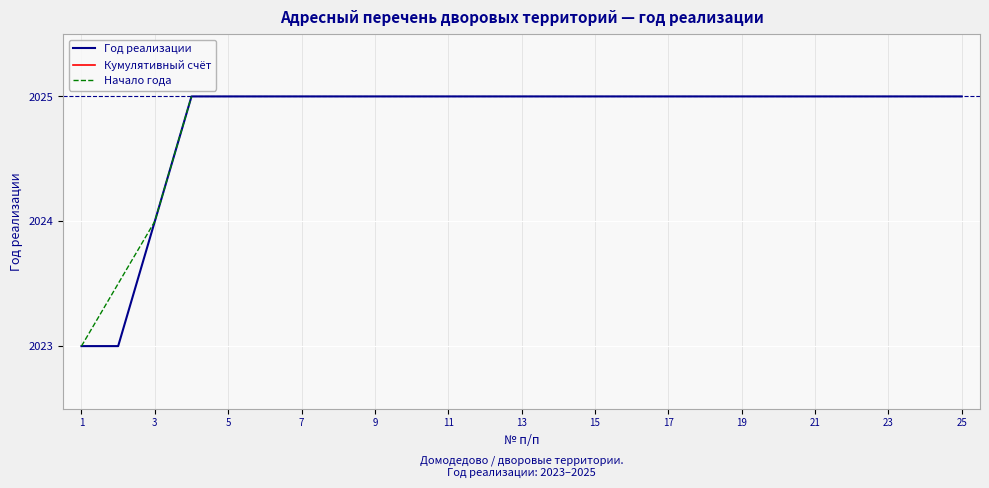

Rank the categories by value from lowest to highest.

1, 2, 3, 4, 5, 6, 7, 8, 9, 10, 11, 12, 13, 14, 15, 16, 17, 18, 19, 20, 21, 22, 23, 24, 25